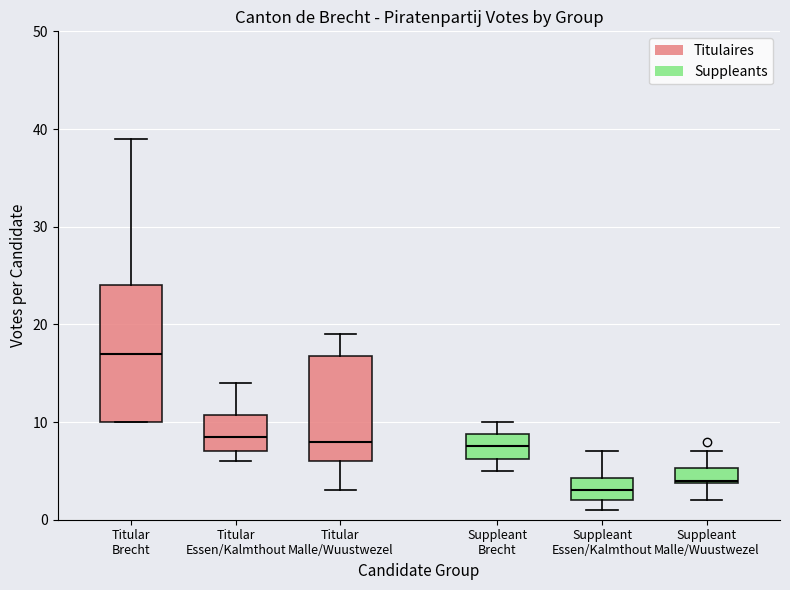

Which box is the tallest, from its lower edge to its upper edge?

Titular Brecht